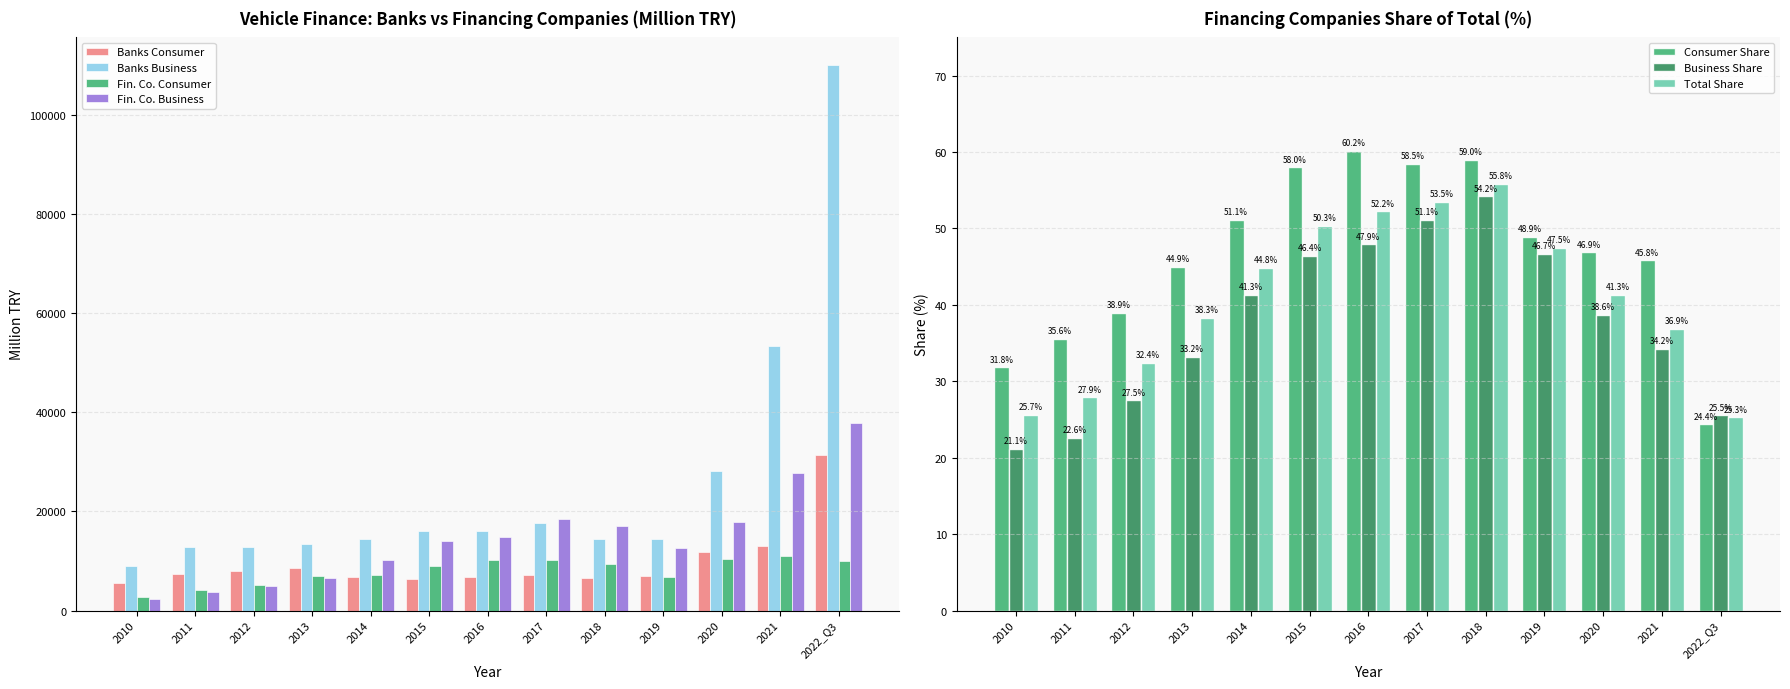

How many distinct data groups are displayed?

4